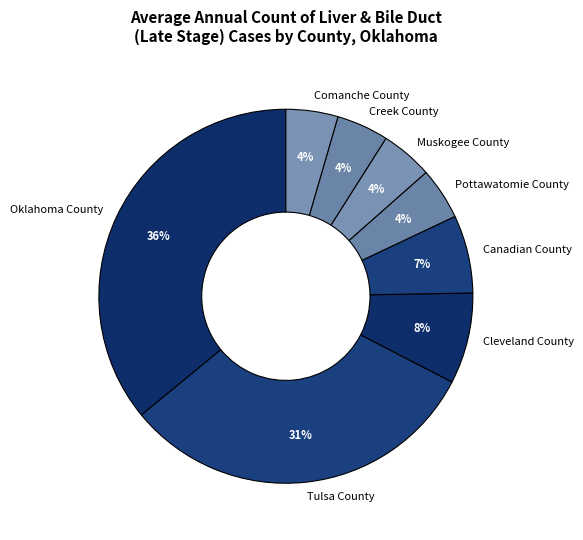

Is it true that Cleveland County is 8% of the pie?

True